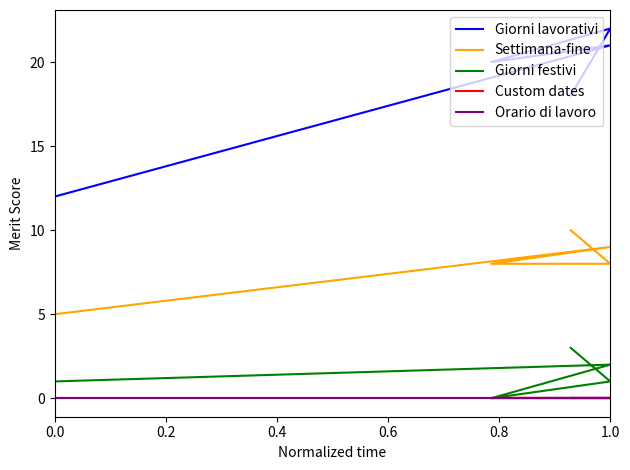

Reading right to left, what are all the values shown in this chart?

Giorni lavorativi: 18	22	20	21	12
Settimana-fine: 10	8	8	9	5
Giorni festivi: 3	1	0	2	1
Custom dates: 0	0	0	0	0
Orario di lavoro: 0	0	0	0	0